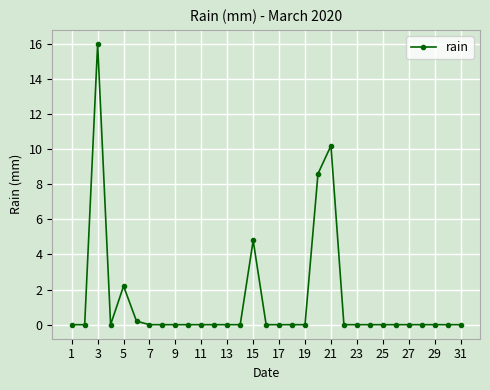

True or false: there are more than 2 points higher than both neighbors.

True